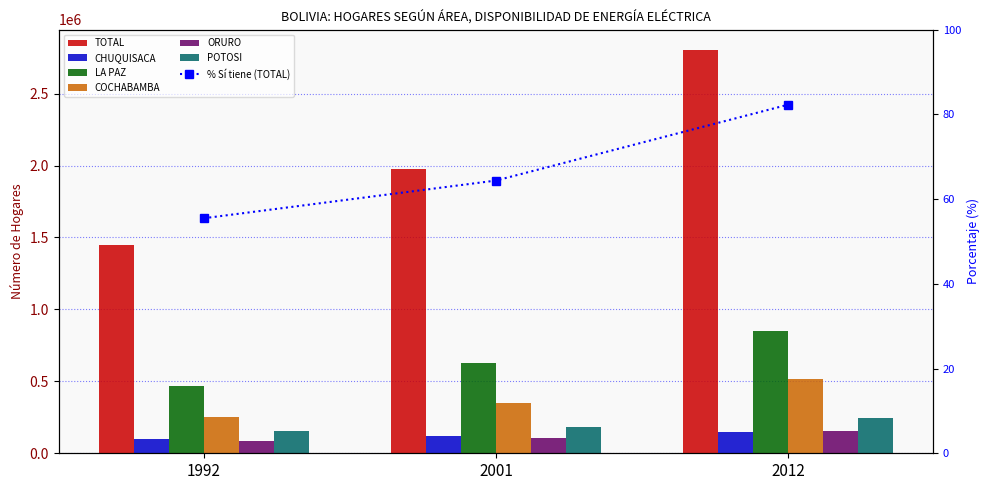

What is the sum of the LA PAZ values at 1992 and 2001?

1095137